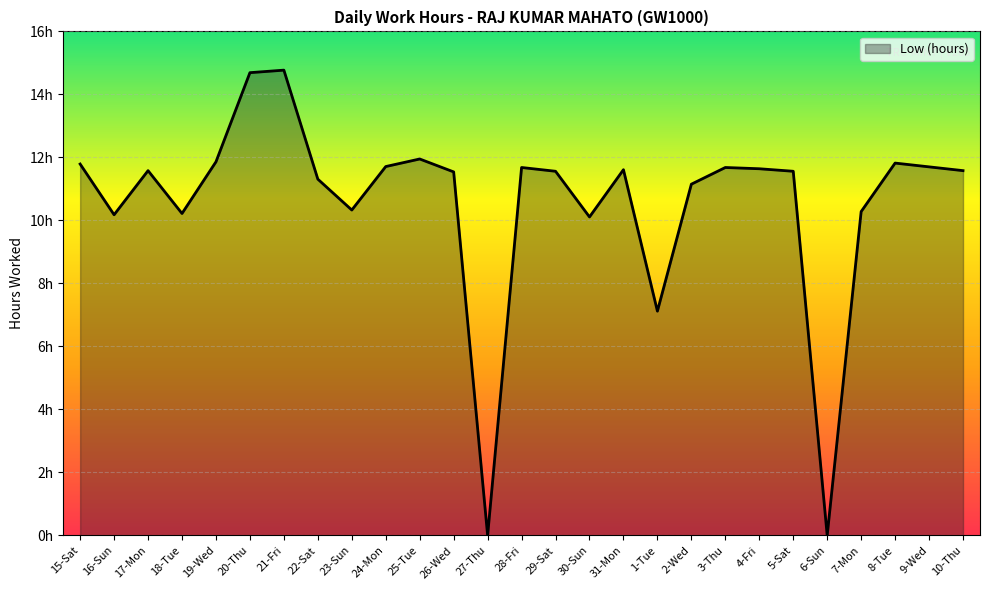

Reading left to right, extract all data points from this chart.

11.8	10.2	11.6	10.2	11.9	14.7	14.8	11.3	10.3	11.7	11.9	11.5	0.0	11.7	11.6	10.1	11.6	7.1	11.2	11.7	11.6	11.6	0.0	10.3	11.8	11.7	11.6